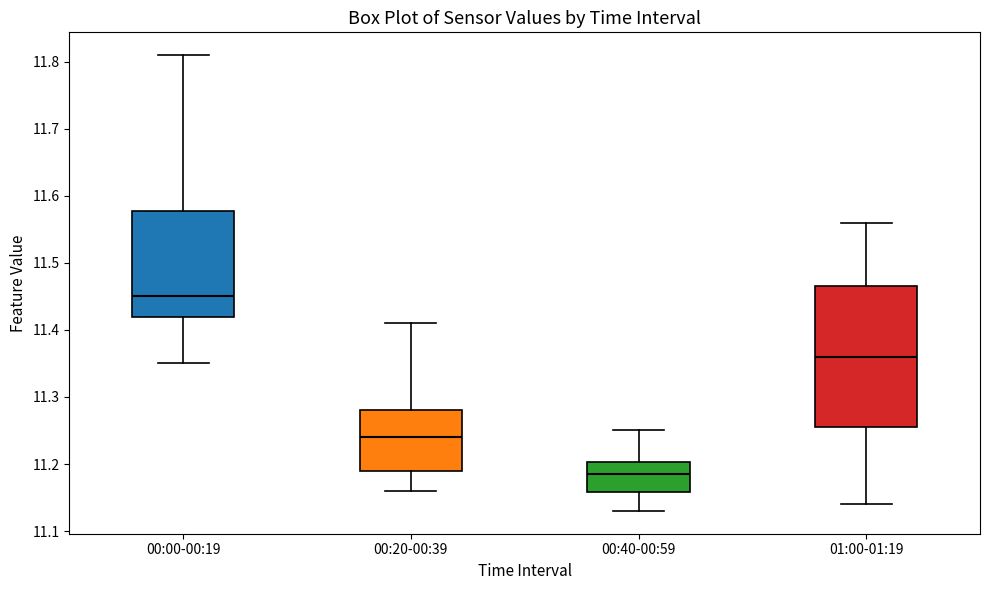

Where does the median line of the box for 00:40-00:59 sit on the y-axis? The values are not printed on the chart, so give them approximately, as read against the axis.

11.19